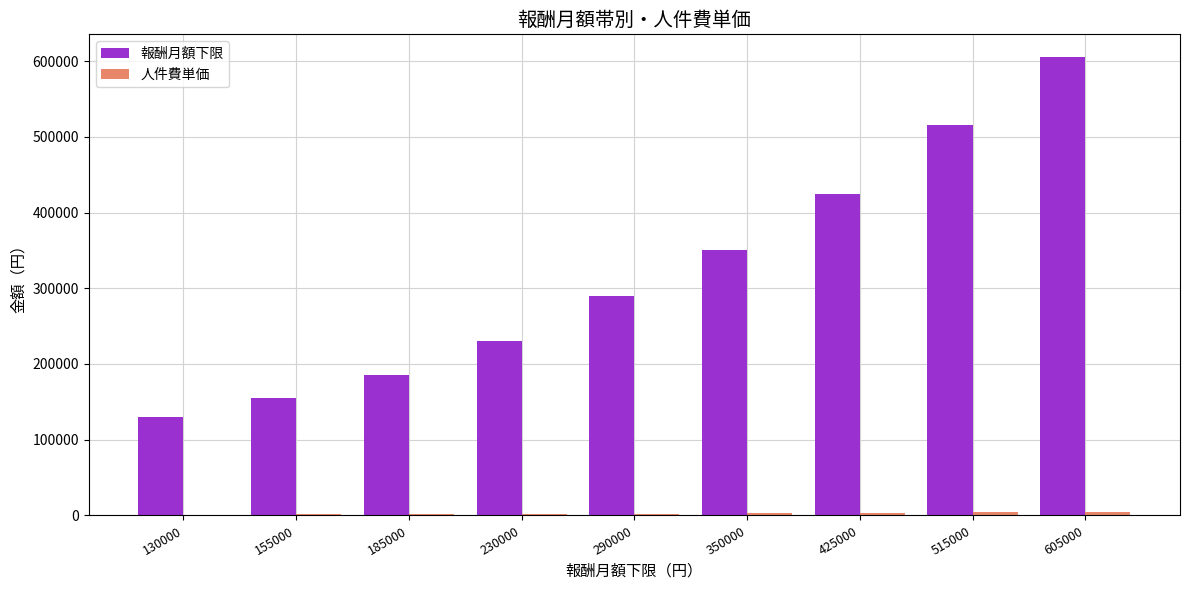

Which series changed the most between 130000 and 350000?

報酬月額下限